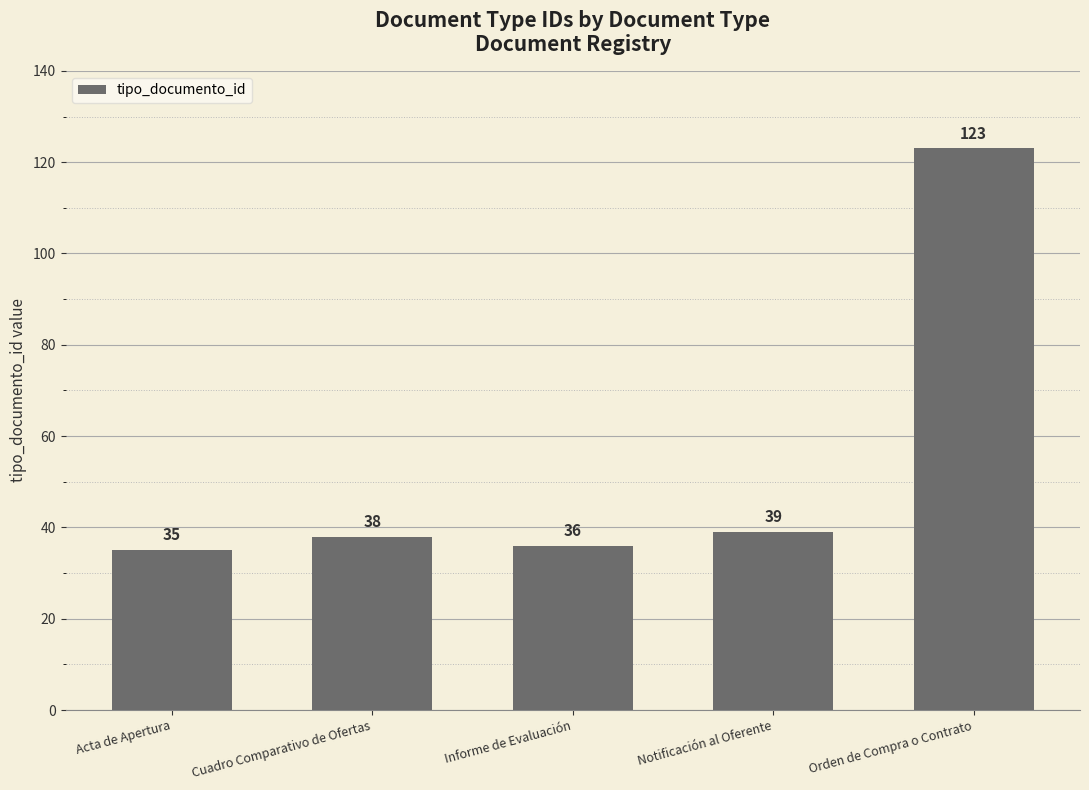

Reading left to right, transcribe all the data shown in this chart.

Acta de Apertura=35	Cuadro Comparativo de Ofertas=38	Informe de Evaluación=36	Notificación al Oferente=39	Orden de Compra o Contrato=123